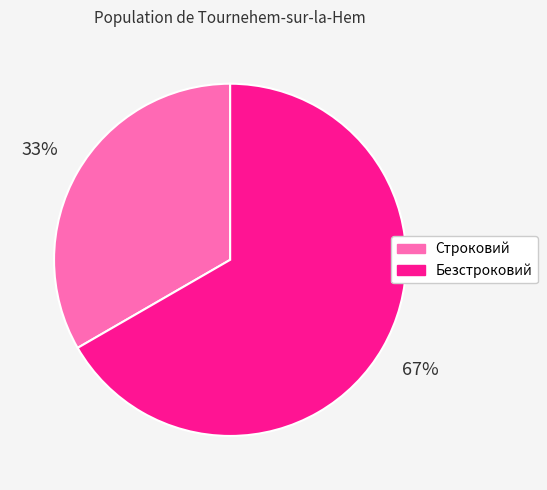

Do Строковий and Безстроковий together represent more than half of the pie?

Yes